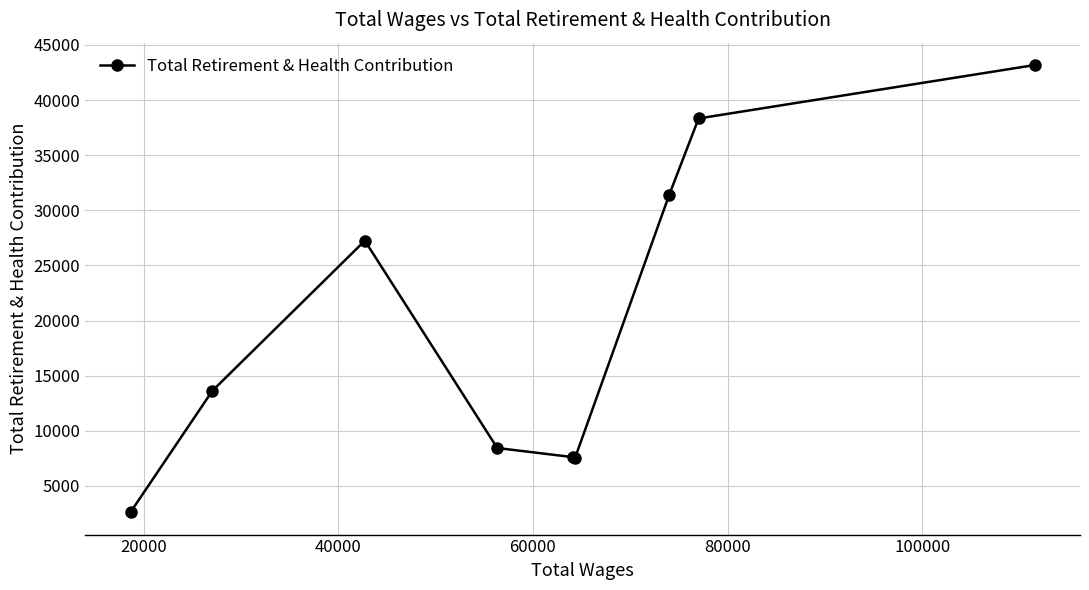

What is the value of the 3rd point from the left?

27246